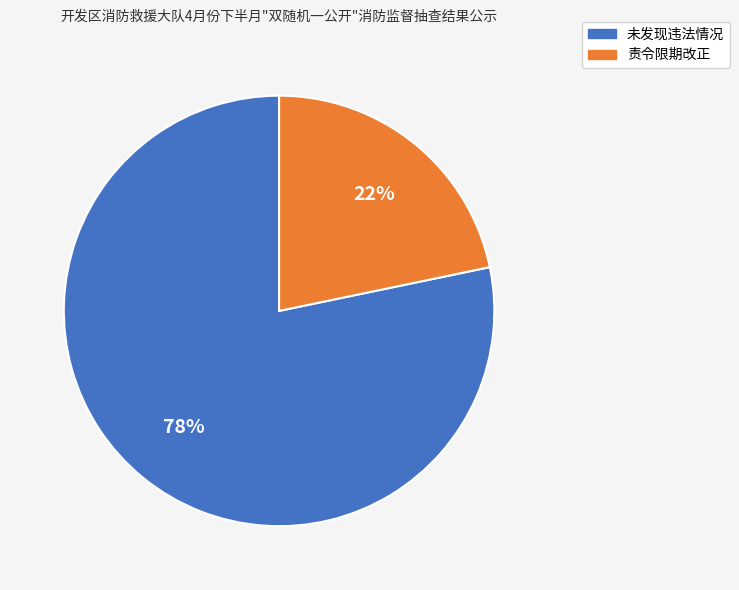

Which slice represents more than half of the pie?

未发现违法情况